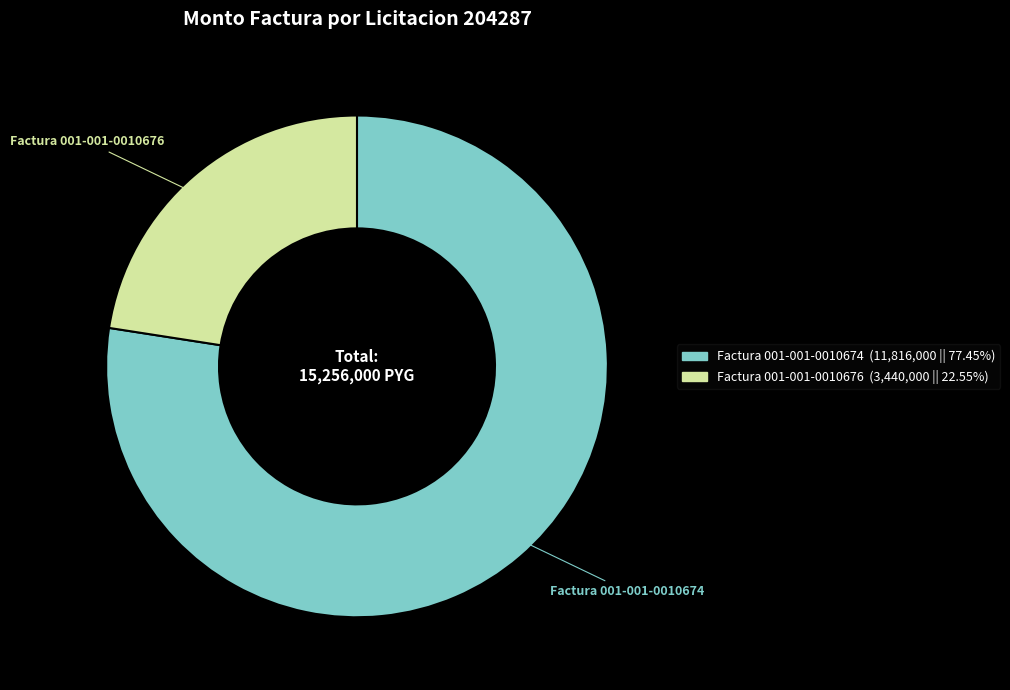

How many slices are in this pie chart?

2